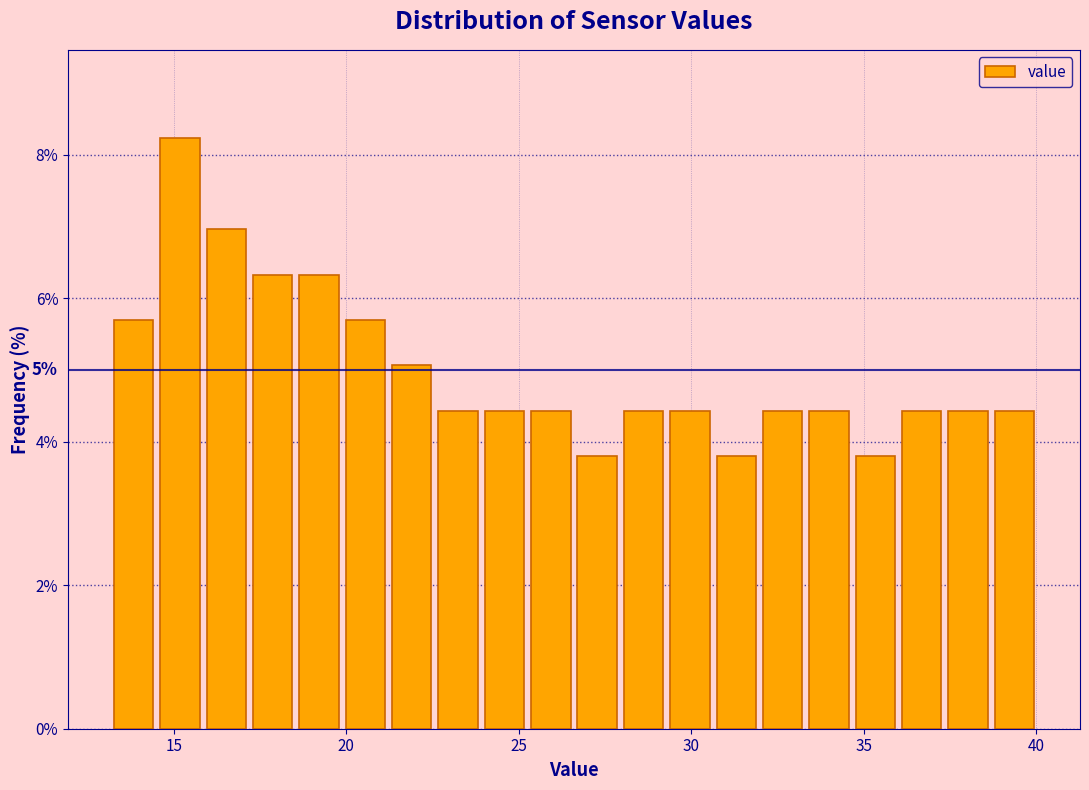

Around what value on the x-axis is the tallest bar? Give the approximate position of its centre, as read against the axis.

15.0